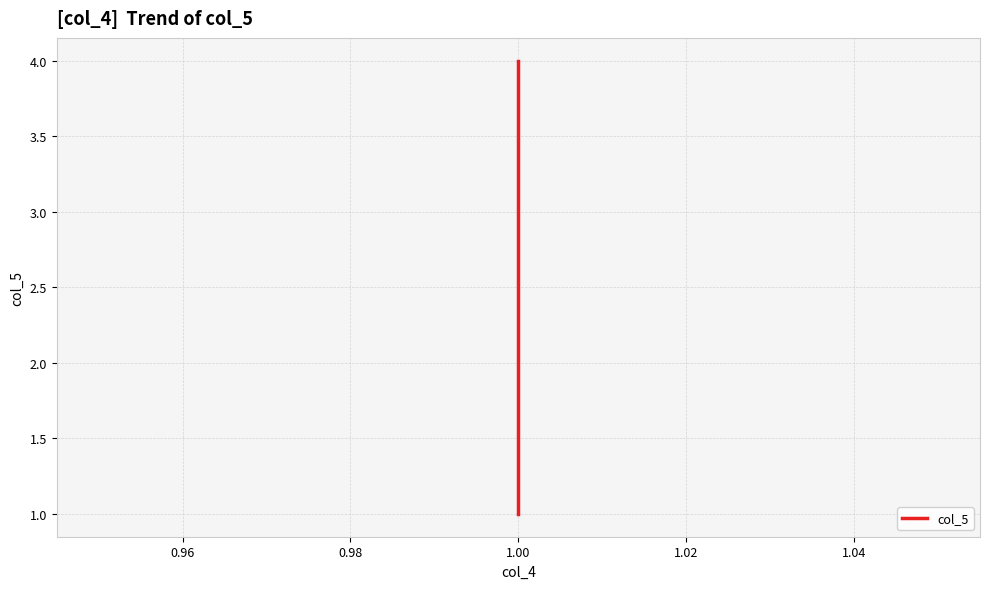

How many values are below 3?

2